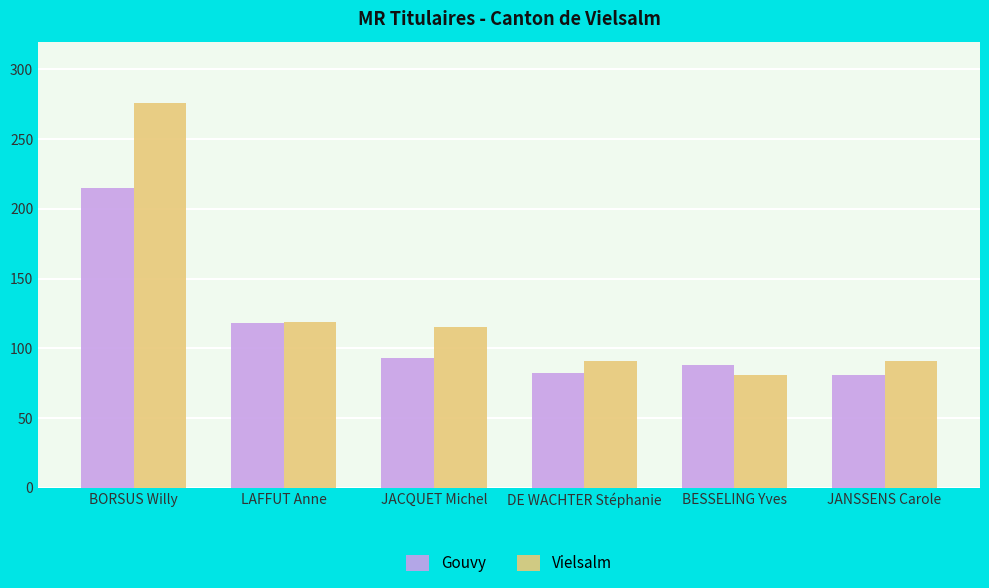

What is the value of the Vielsalm bar at the 3rd from the left?

115